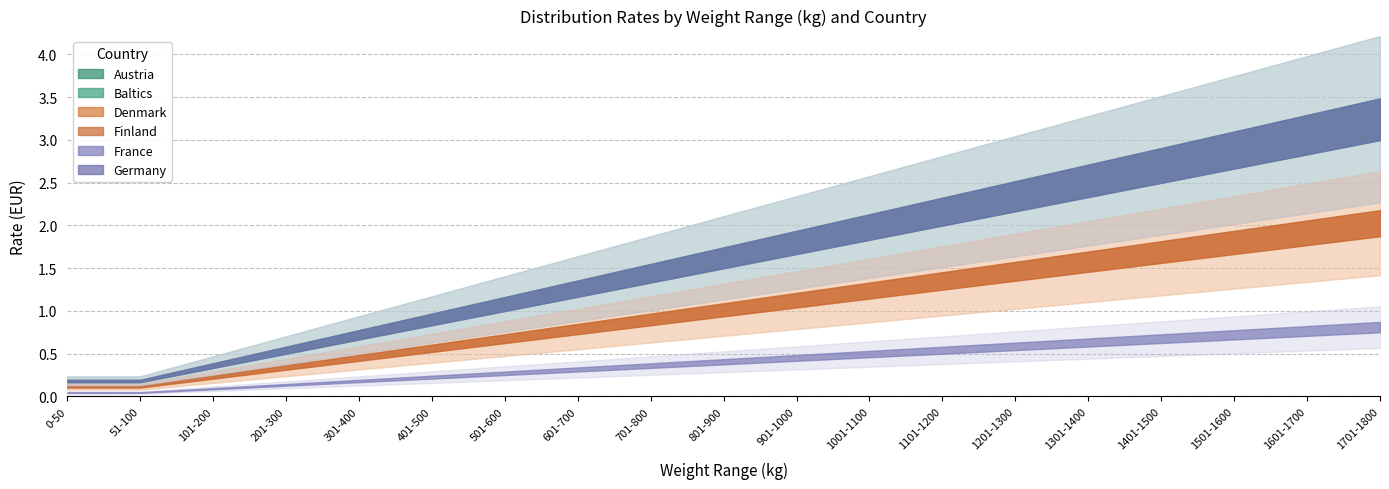

How many values in the Denmark series exceed 1?

10